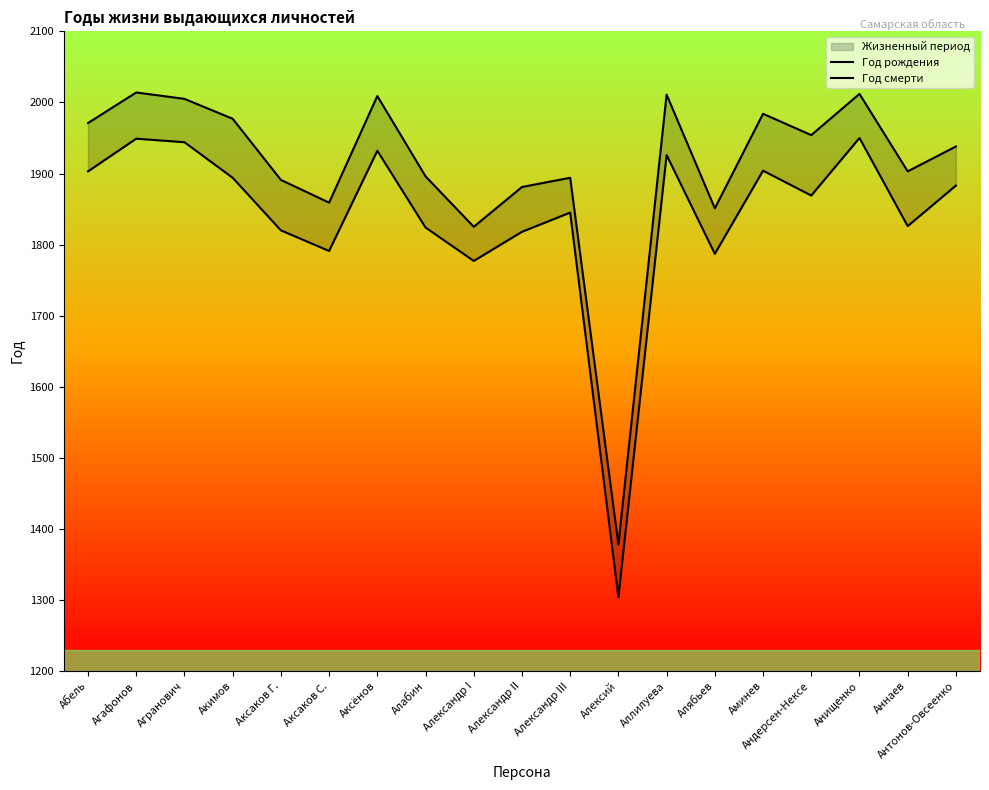

Reading left to right, list all the values displayed in this chart.

Год рождения: 1903	1949	1944	1894	1820	1791	1932	1824	1777	1818	1845	1304	1926	1787	1904	1869	1950	1826	1883
Год смерти: 1971	2014	2005	1977	1891	1859	2009	1896	1825	1881	1894	1378	2011	1851	1984	1954	2012	1903	1938